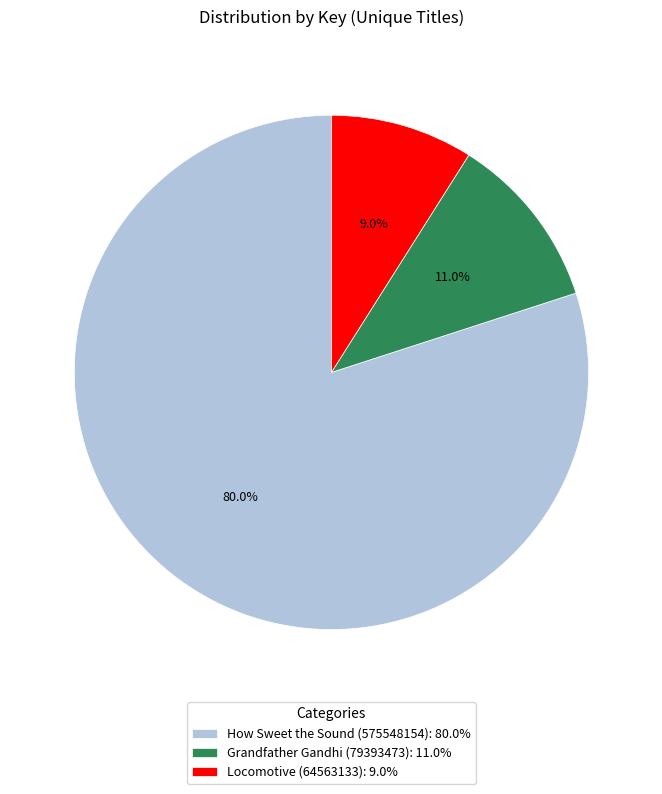

What percentage do How Sweet the Sound (575548154) and Locomotive (64563133) together represent?

89.0%